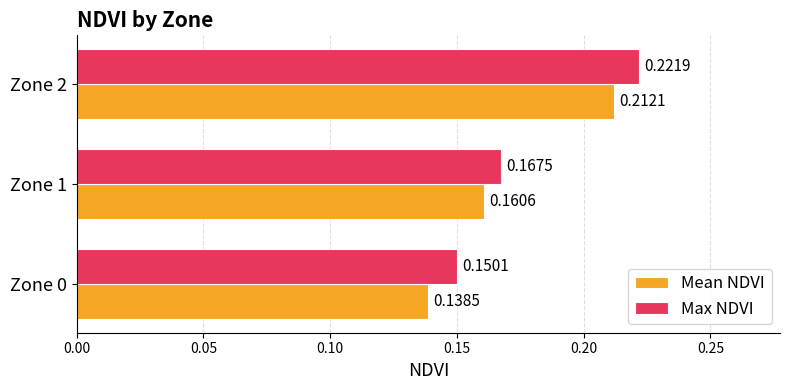

Which series has the largest total across all categories?

Max NDVI